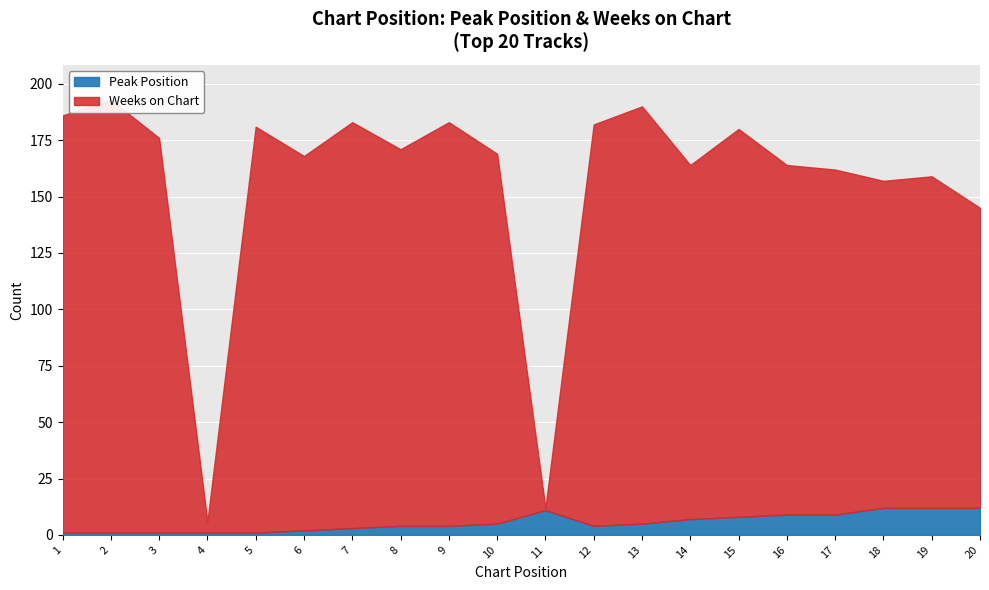

What is the difference between the Weeks on Chart values at 11 and 5?

179